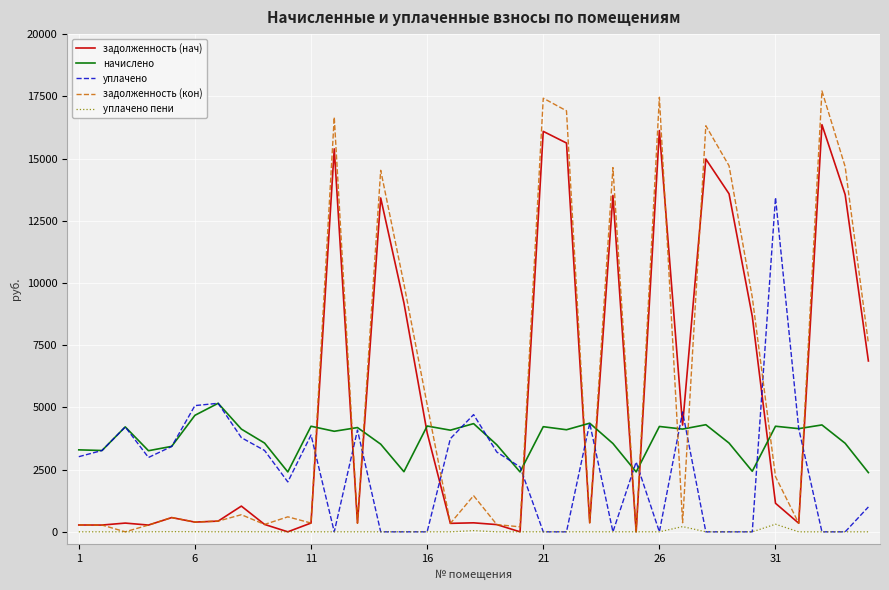

Rank the series by their maximum value, from lowest to highest.

уплачено пени, начислено, уплачено, задолженность (нач), задолженность (кон)